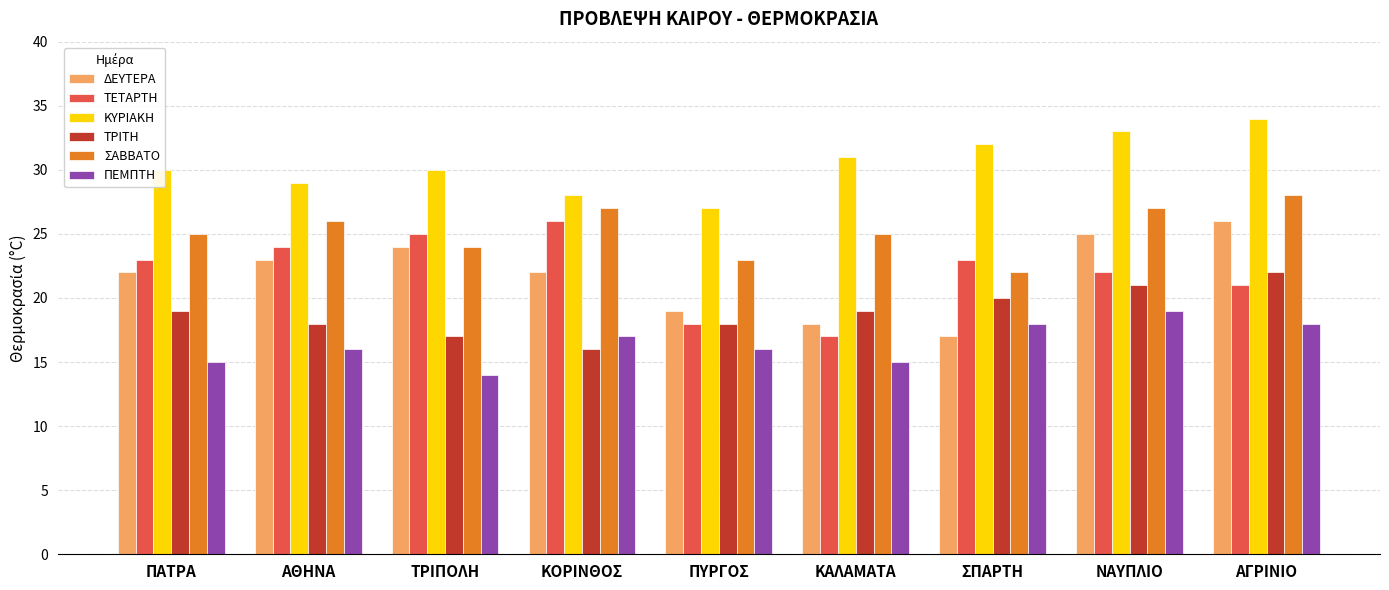

Which series changed the most between ΤΡΙΠΟΛΗ and ΠΥΡΓΟΣ?

ΤΕΤΑΡΤΗ